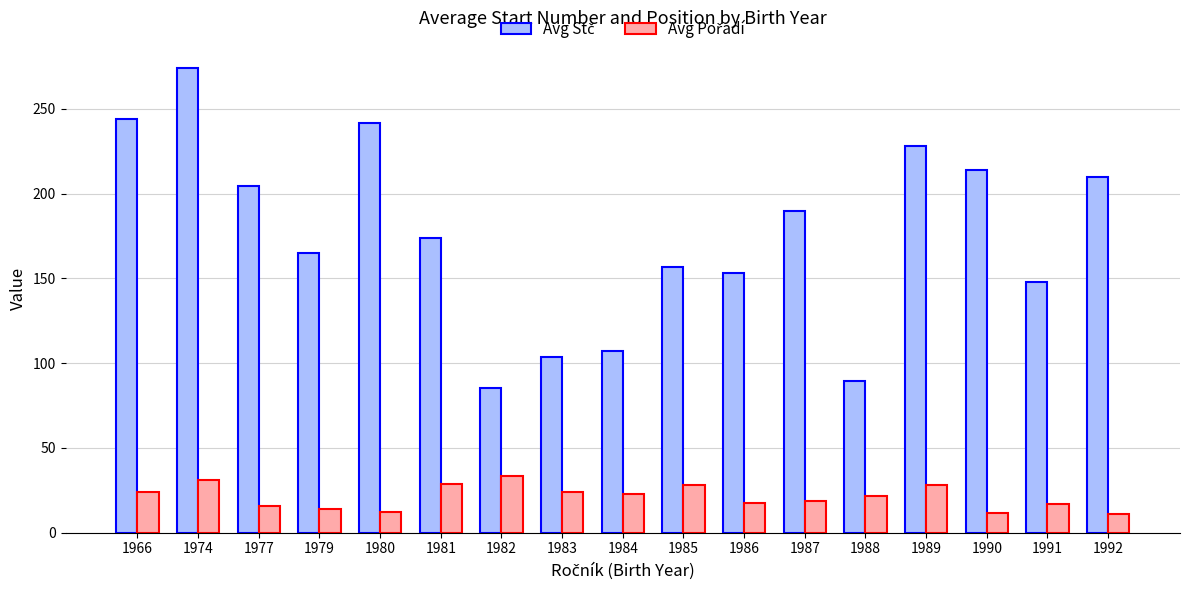

Does the chart contain stacked bars?

No